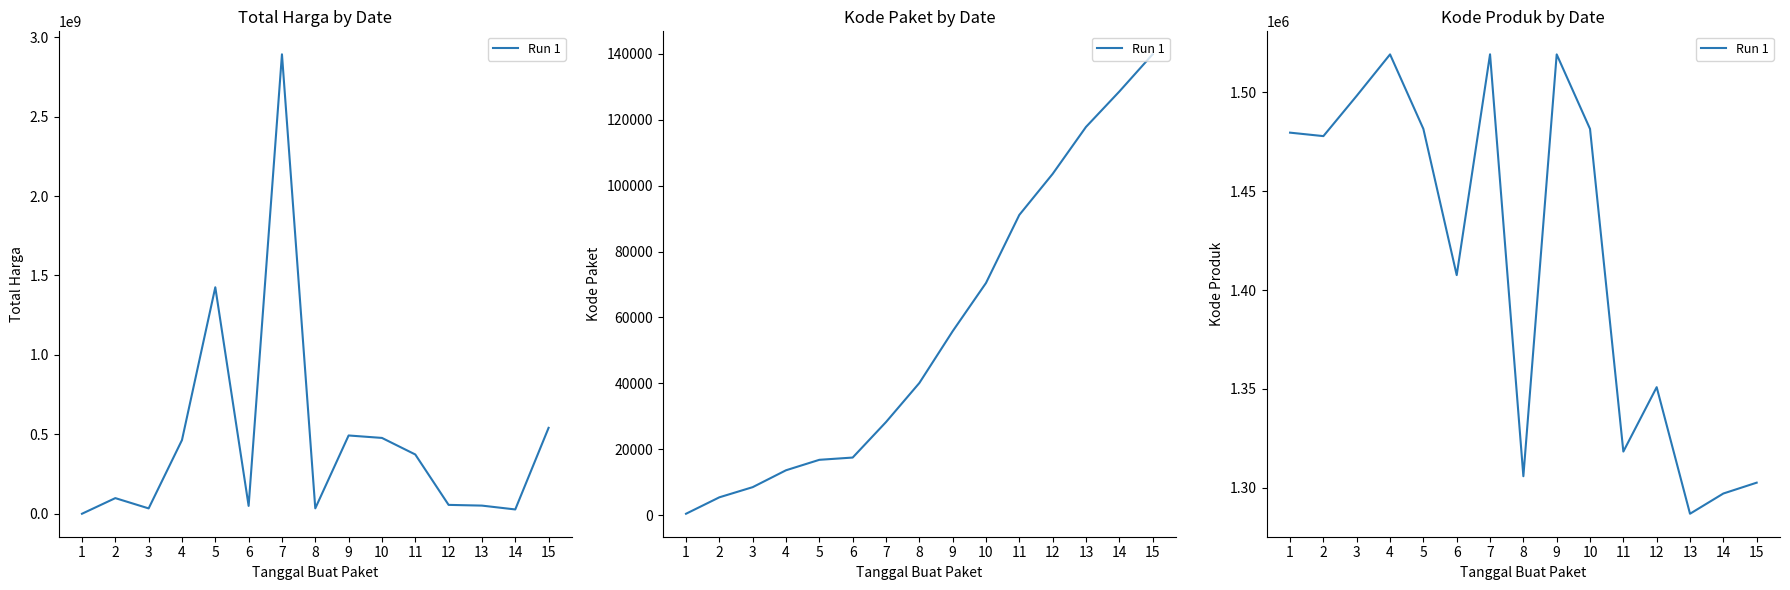

Reading left to right, extract all data points from this chart.

1=1479674	2=1477921	3=1498322	4=1519264	5=1481562	6=1407595	7=1519309	8=1305852	9=1519260	10=1481562	11=1318333	12=1350905	13=1286873	14=1297110	15=1302598